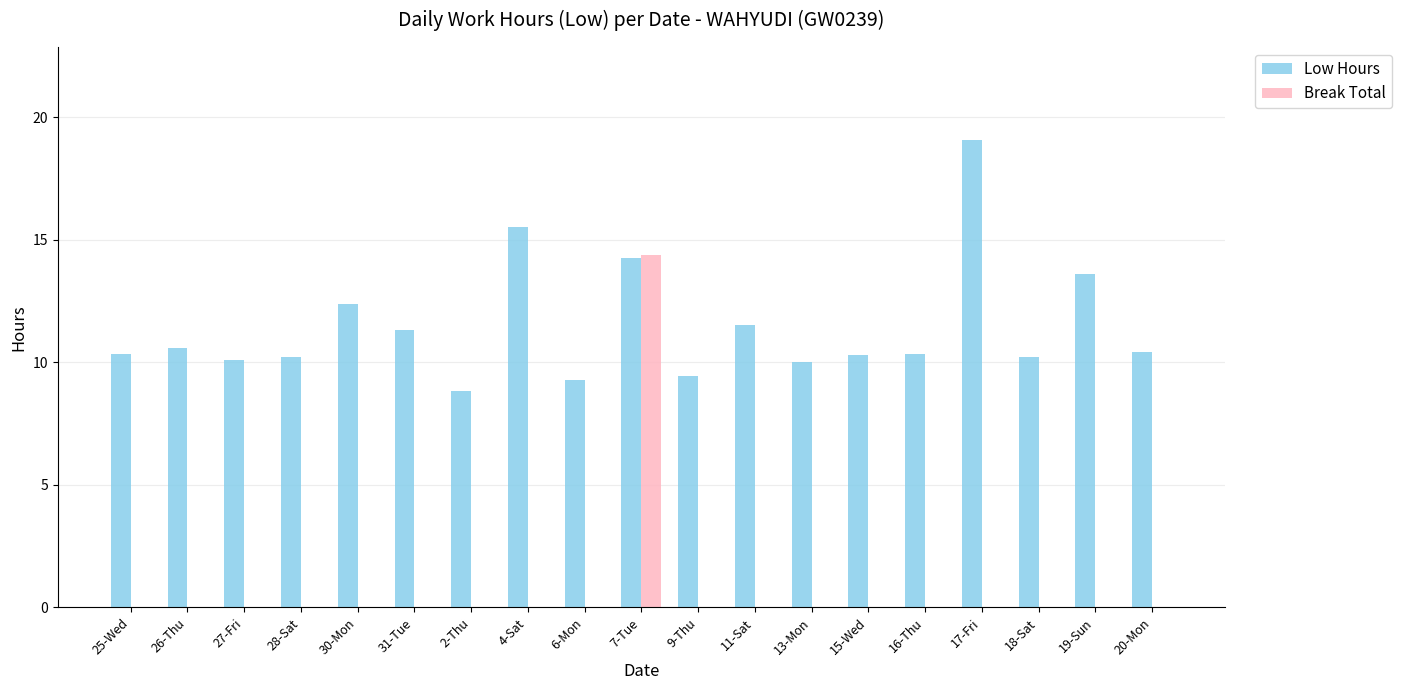

Which series changed the most between 30-Mon and 20-Mon?

Low Hours